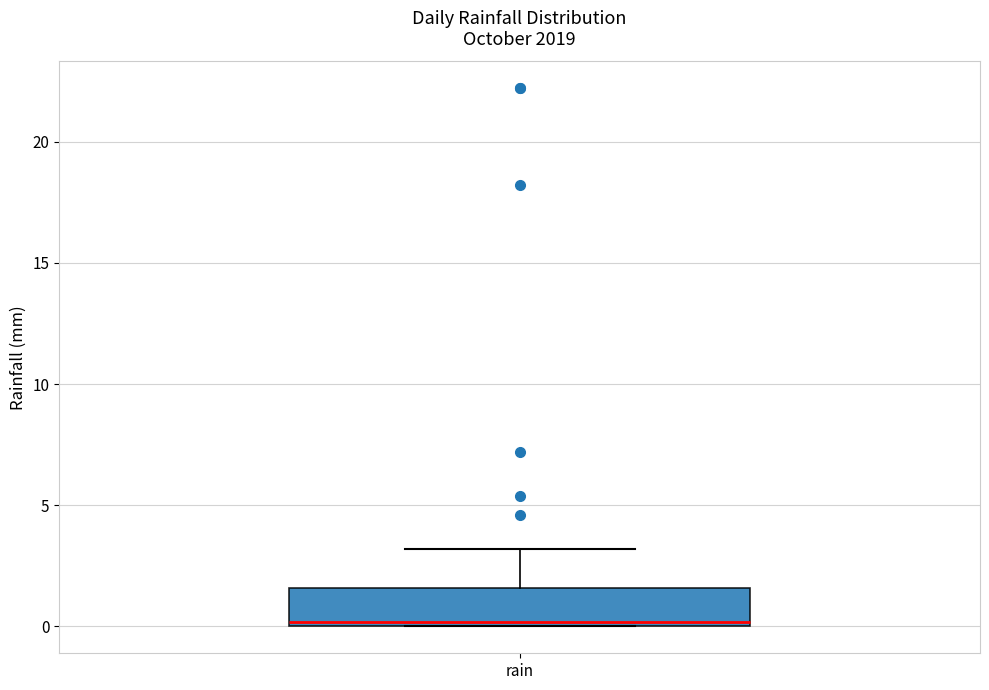

Read this box plot against the y-axis: the position of the median line, the range covered by the box, and the ends of both whiskers. The values are not printed on the chart, so give them approximately, as read against the axis.

median 0.0 (just above the box's lower edge), box 0.0 to 1.5, whiskers 0.0 to 3.0